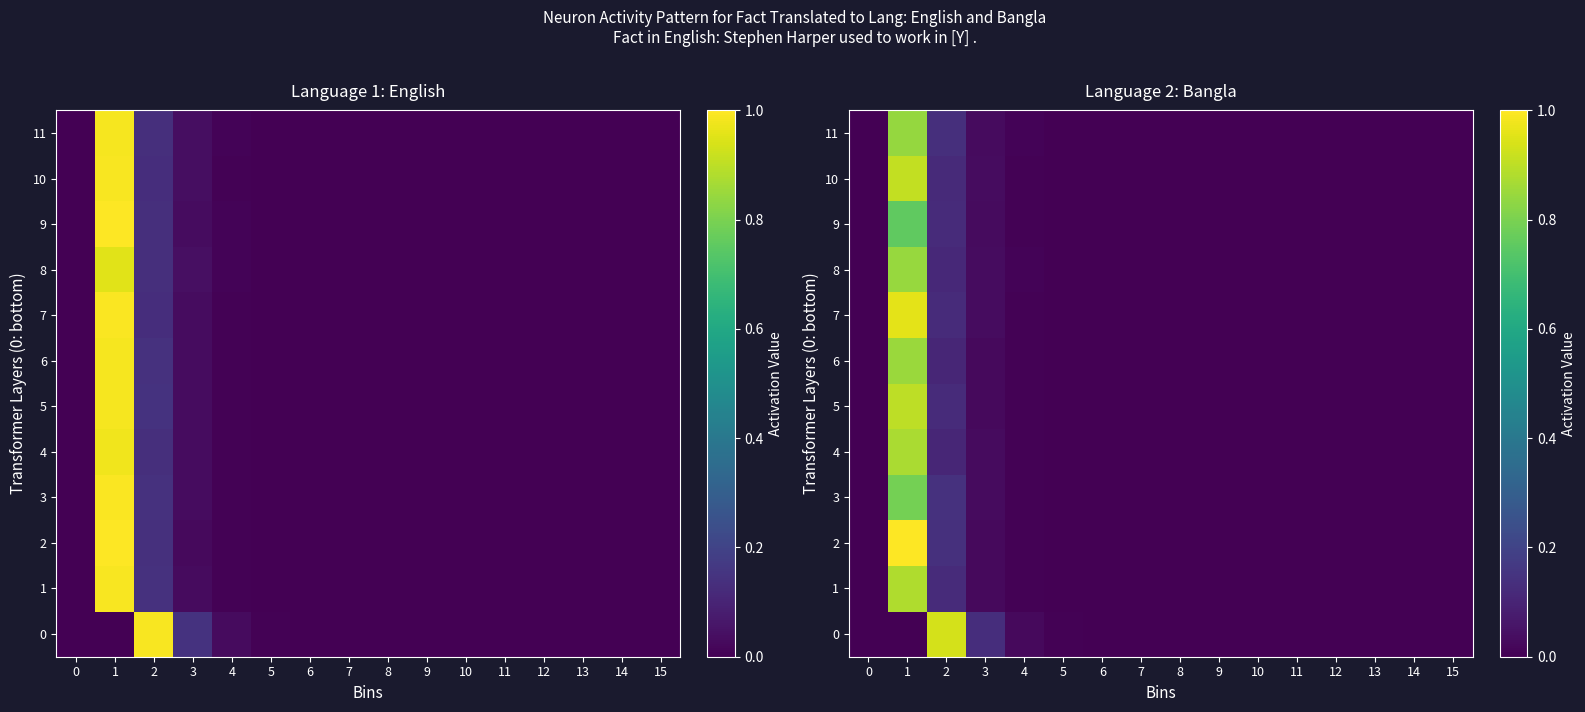

Which category has the highest value across all series?

1